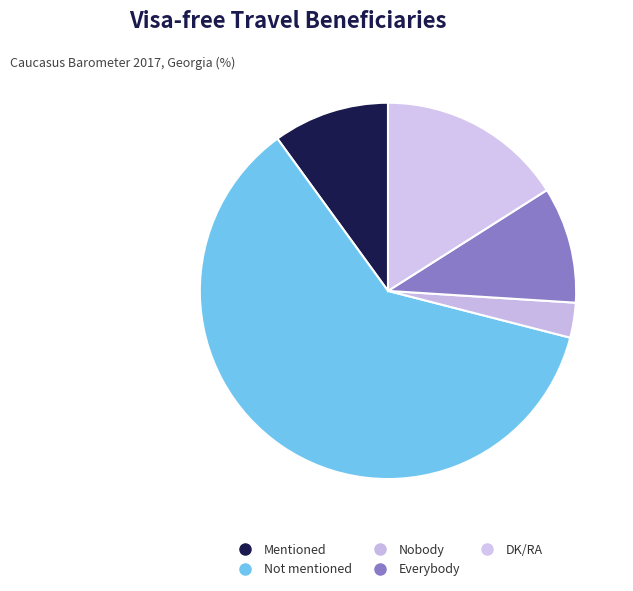

What percentage is the Everybody slice, to the nearest percent?

10%